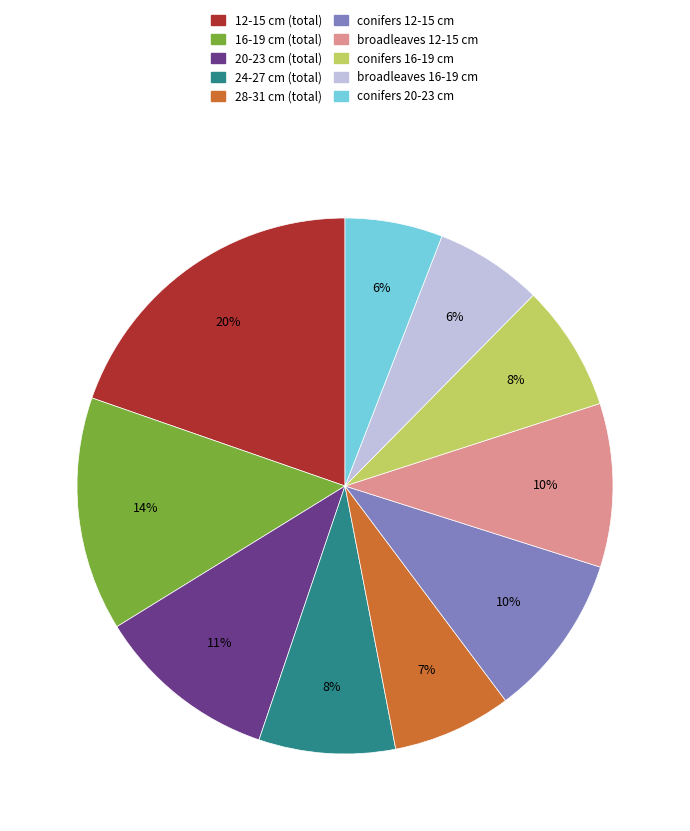

Is the sum of 24-27 cm (total) and broadleaves 16-19 cm greater than half?

No